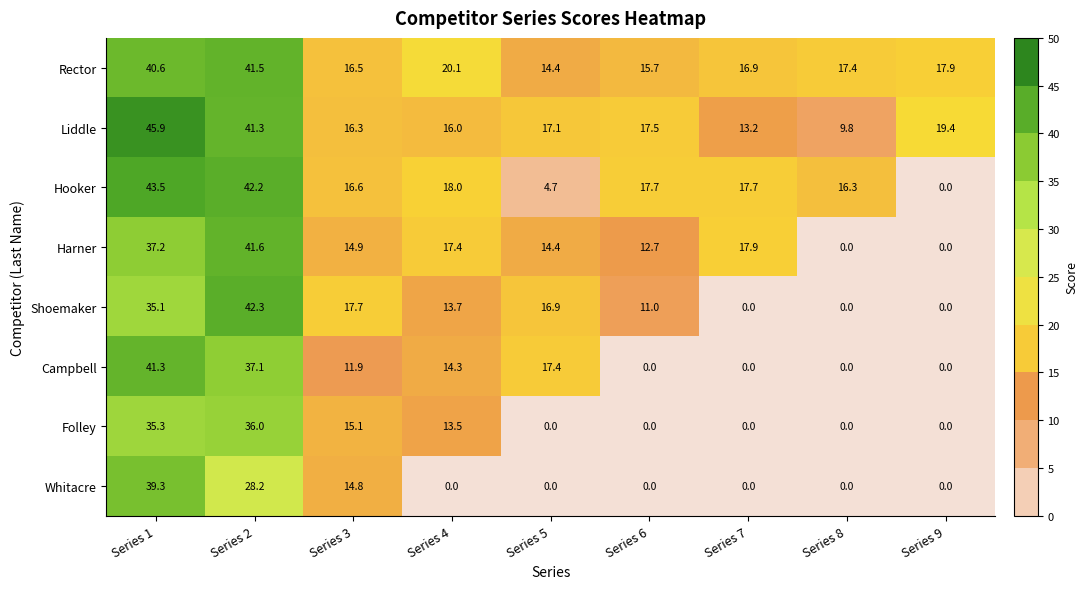

Which series has the widest spread of values?

Hooker